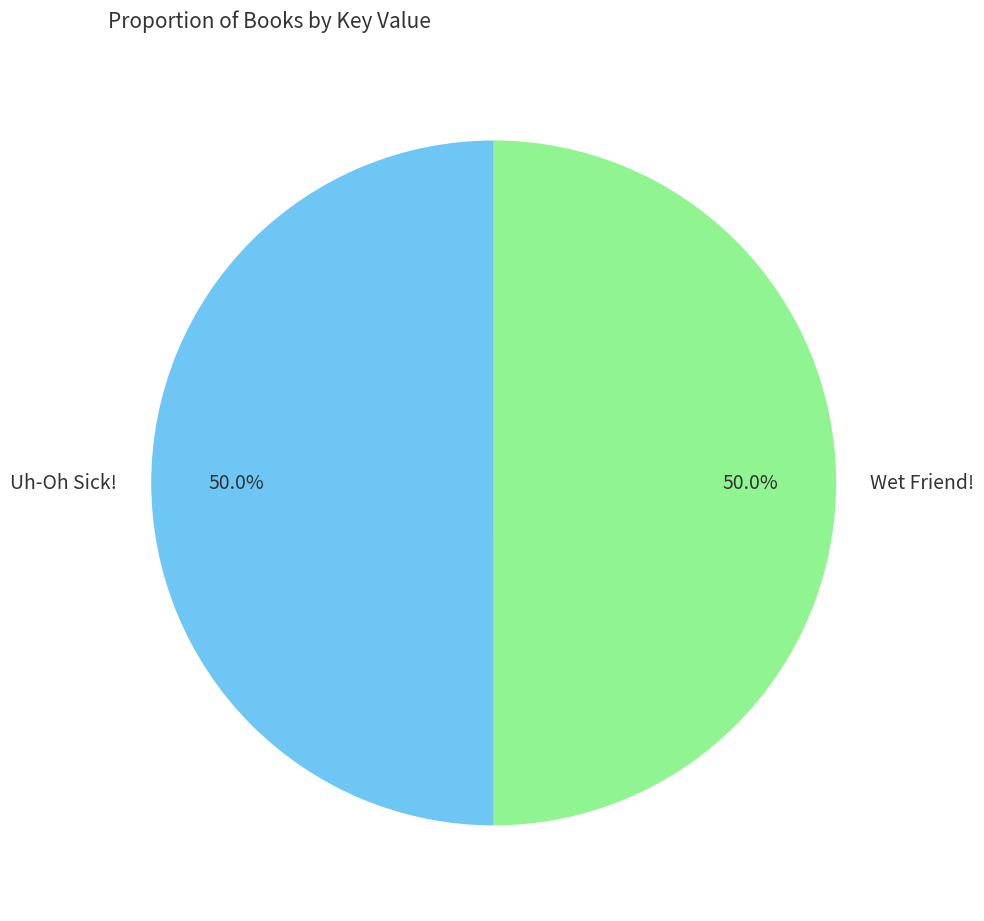

How much of the chart is everything except Wet Friend!?

50.0%